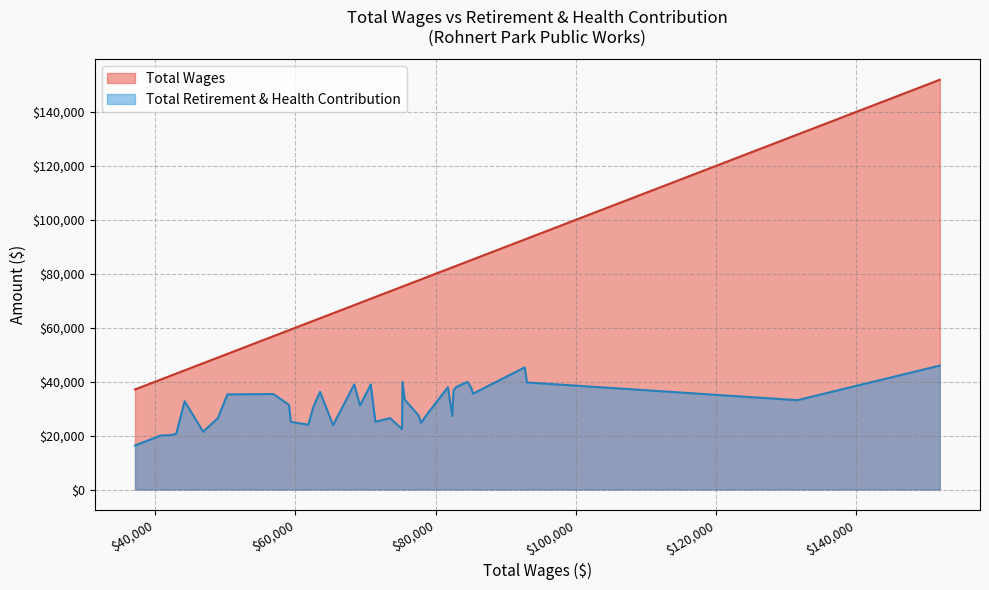

What is the smallest value displayed?

16314